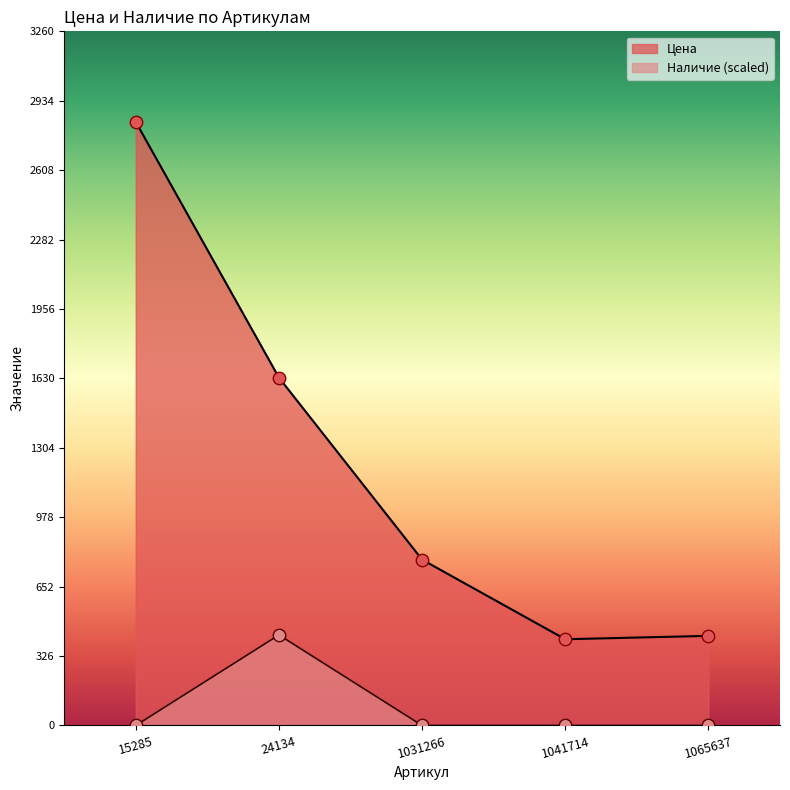

Is the value of Цена at 1041714 greater than the value of Наличие at 1041714?

Yes